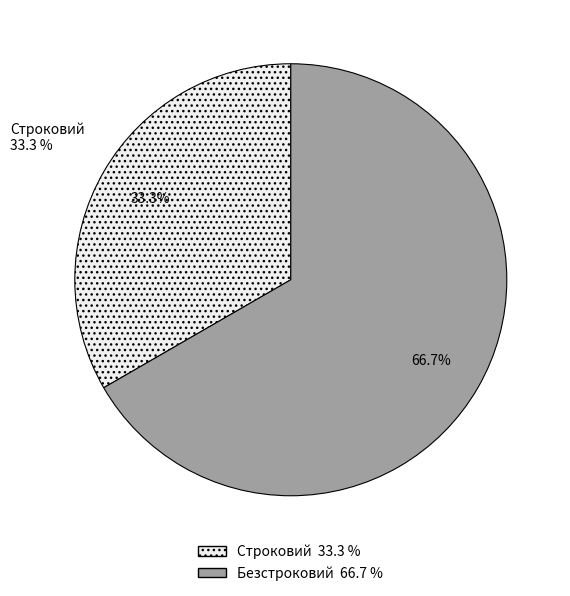

Which slice is the largest?

Безстроковий